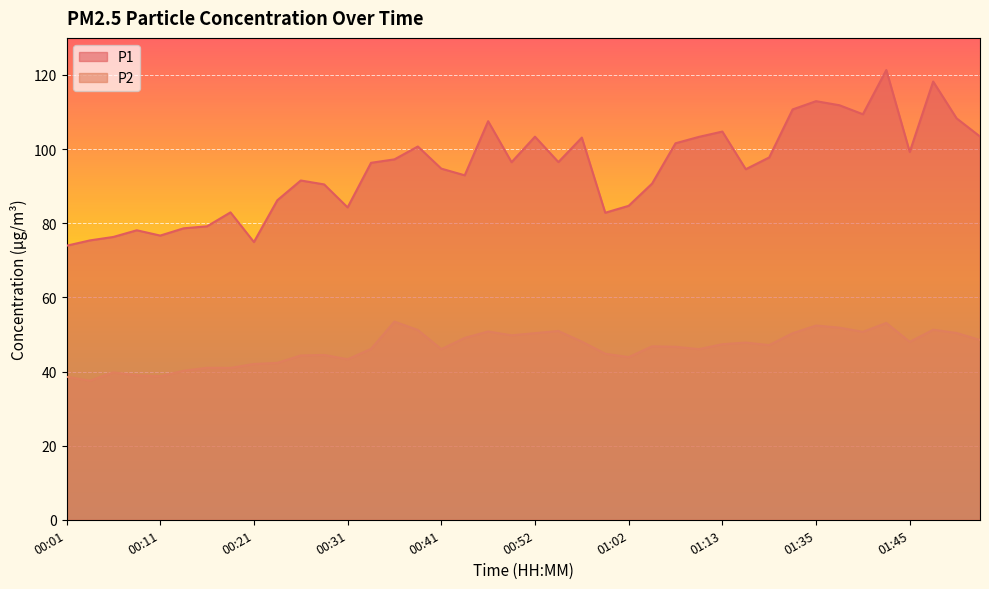

Which series has the largest total across all categories?

P1